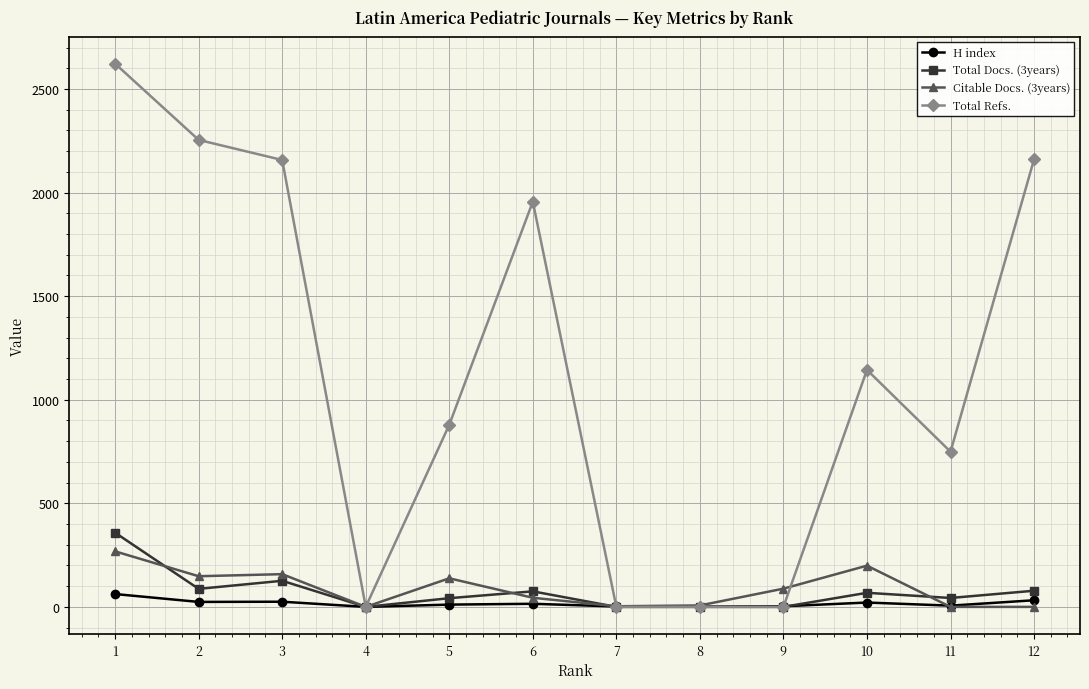

Count the number of data series in this chart.

4